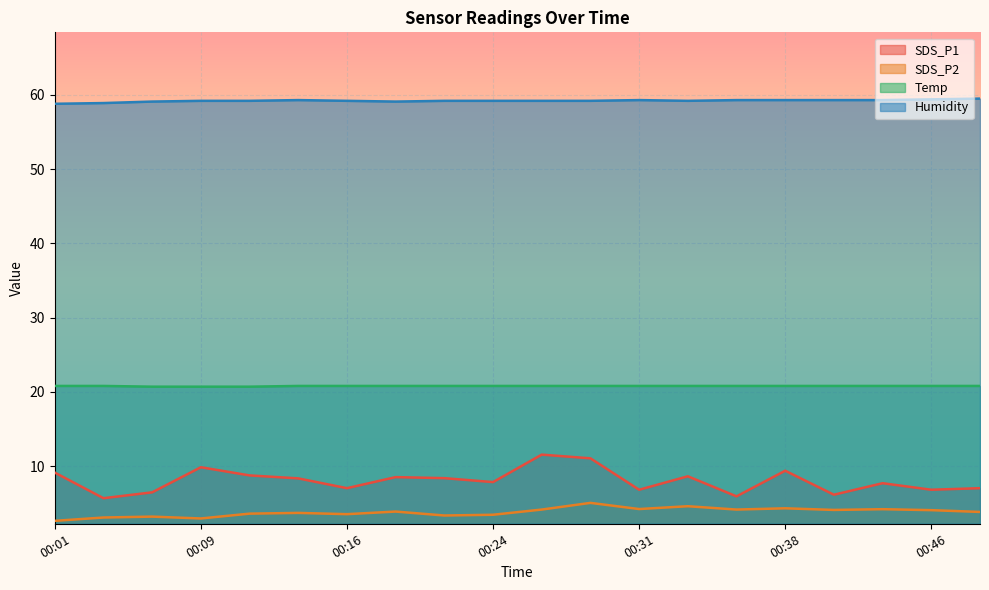

At which label does SDS_P1 reach its minimum?

00:04